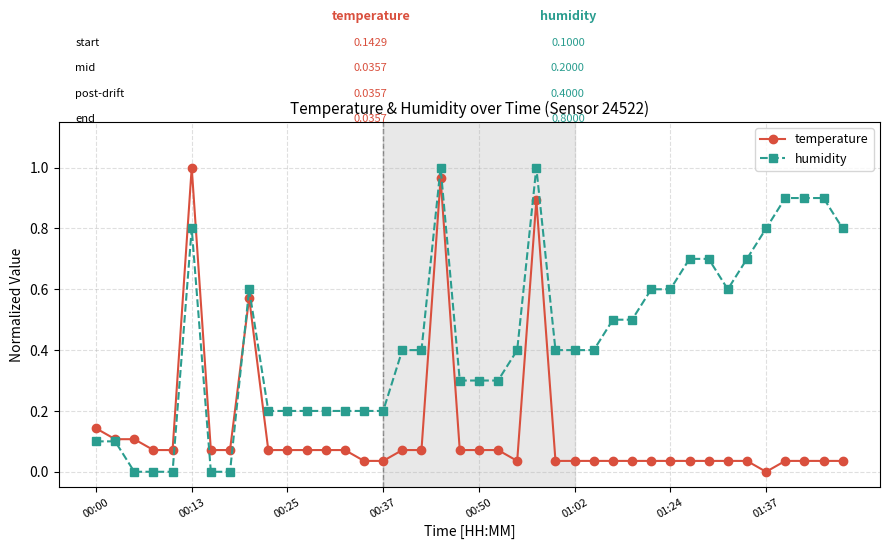

Which series has the largest total across all categories?

humidity